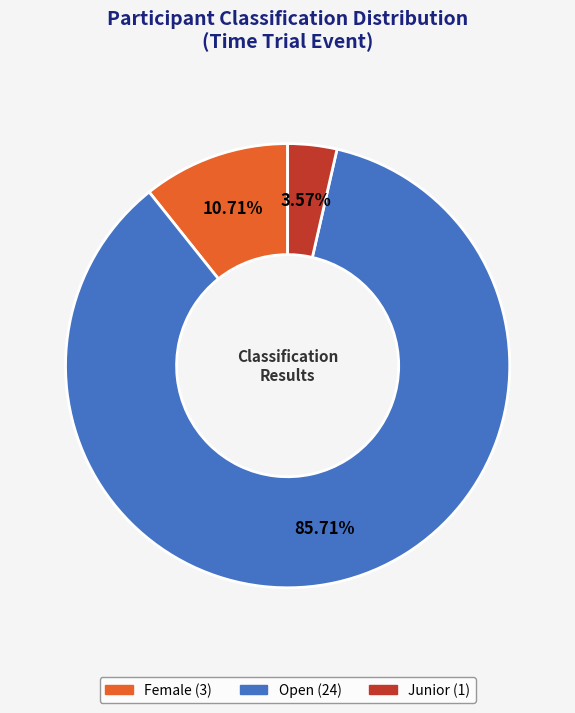

Does any single category account for the majority?

Yes